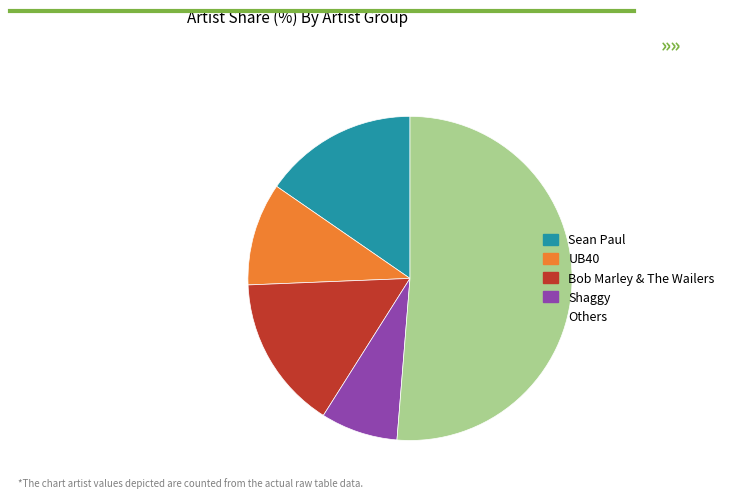

Combined, do Sean Paul and Shaggy account for over 50%?

No